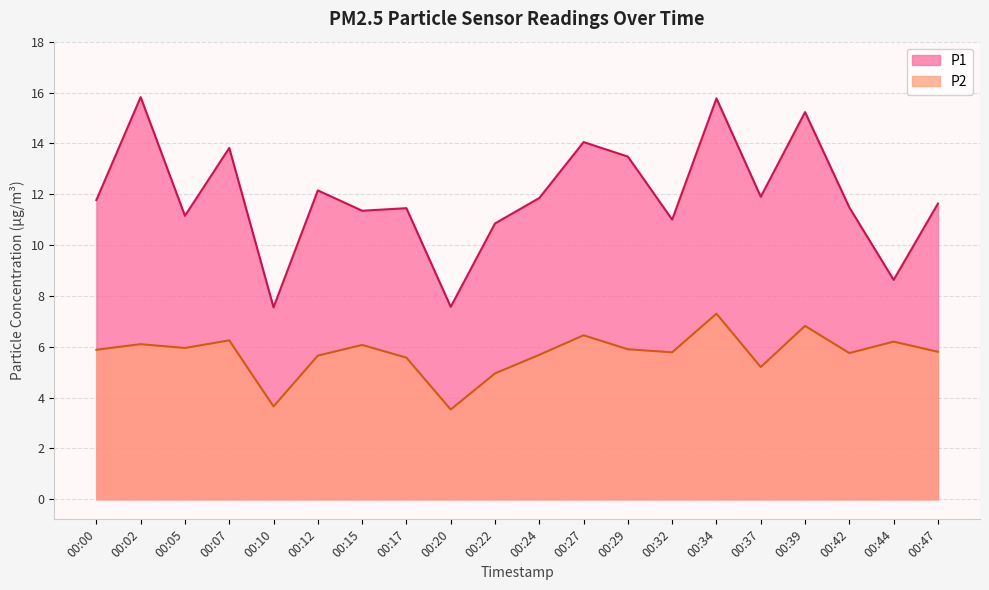

Which category has the lowest value in the P2 series?

00:20